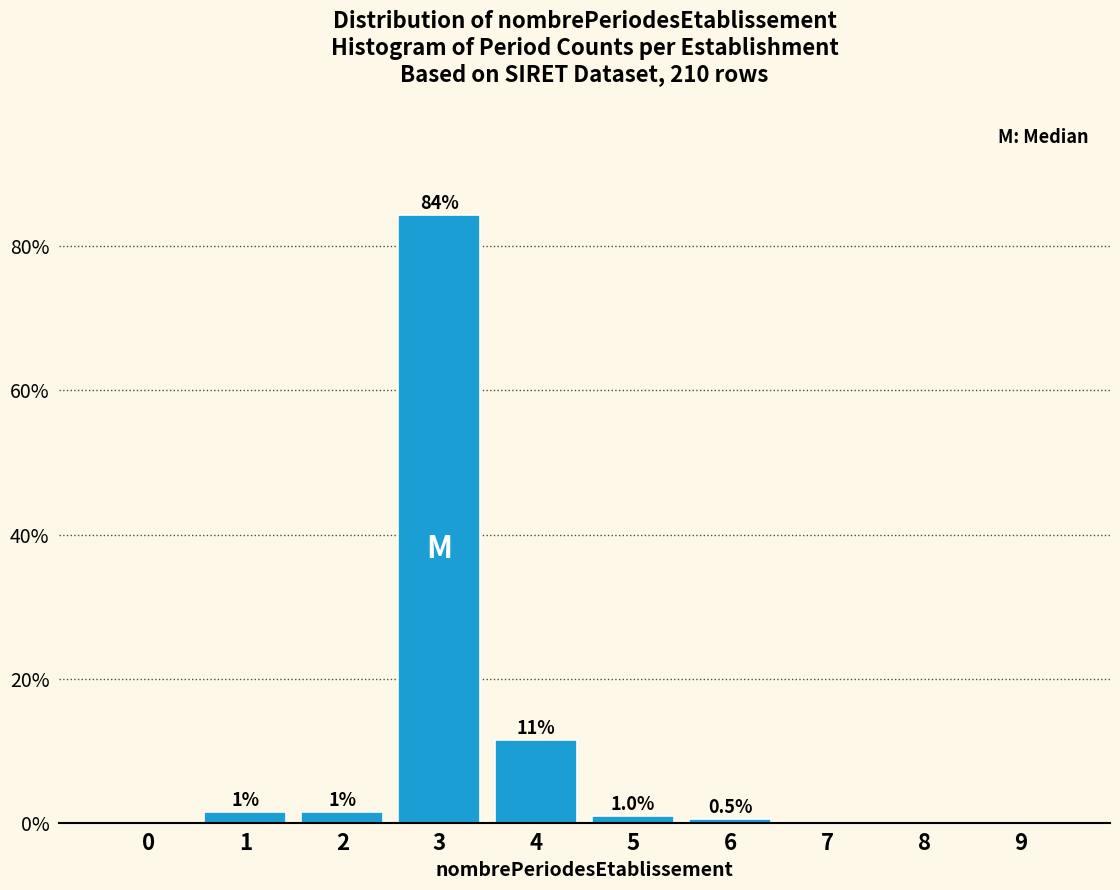

Over which range of the x-axis is the bar tallest?

2.5 to 3.5